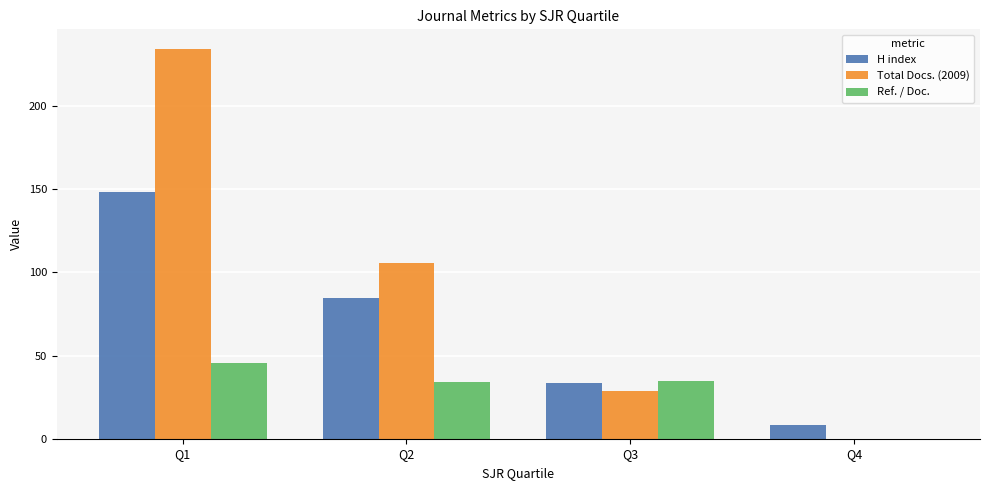

What is the total value across all series at Q1?

428.2